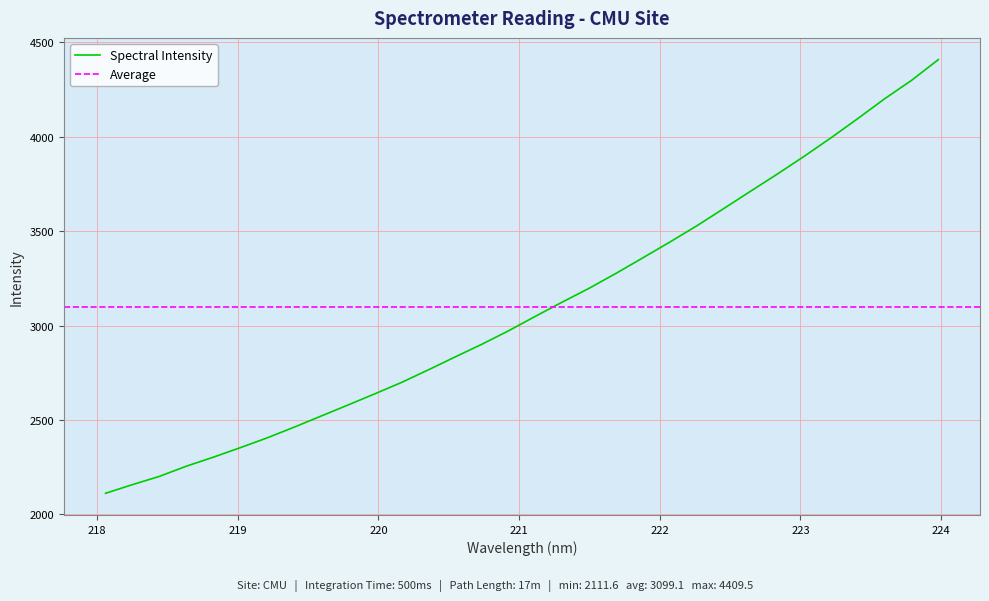

What is the label of the 21st point from the right?

220.1623